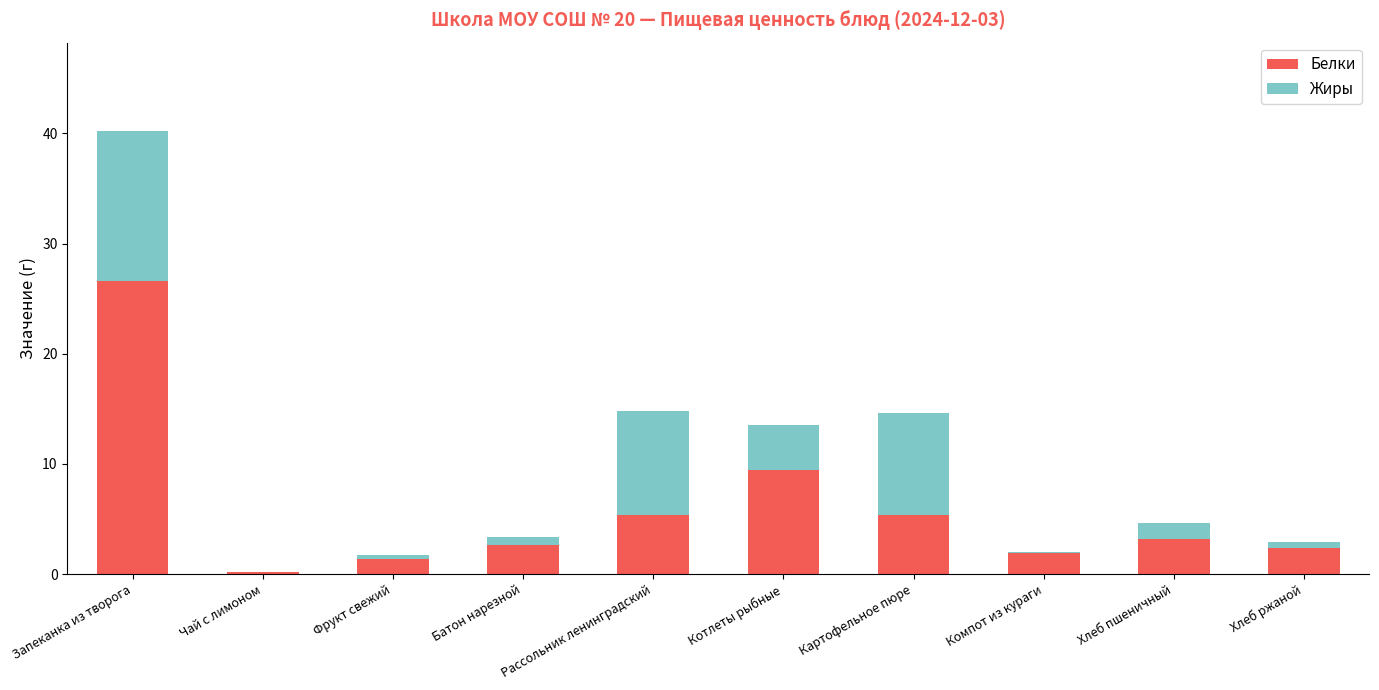

What is the sum of all Белки values?

58.5